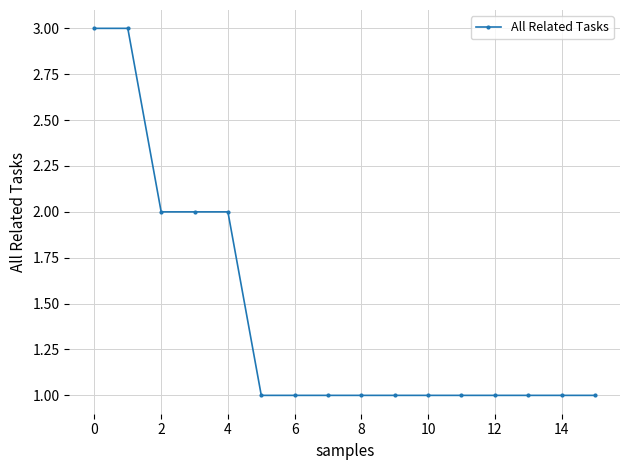

What is the value of the 12th point from the left?

1